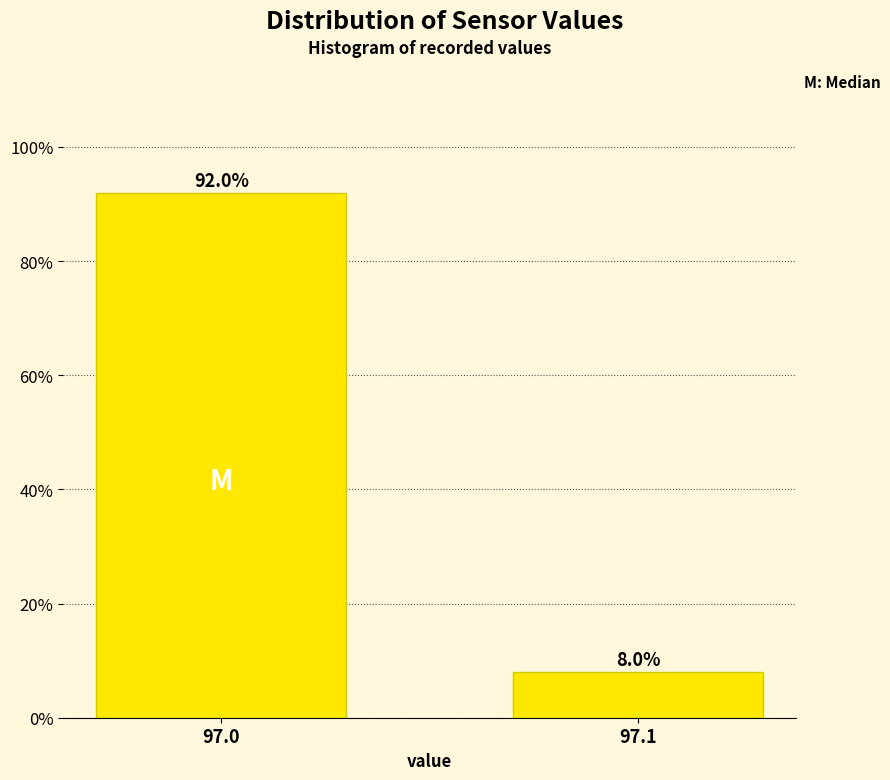

Reading left to right, transcribe all the data shown in this chart.

97.0=92	97.1=8